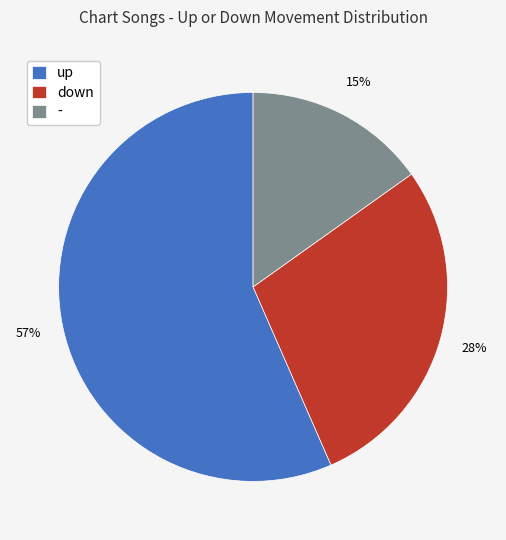

To the nearest percent, what is the average slice percentage?

33%